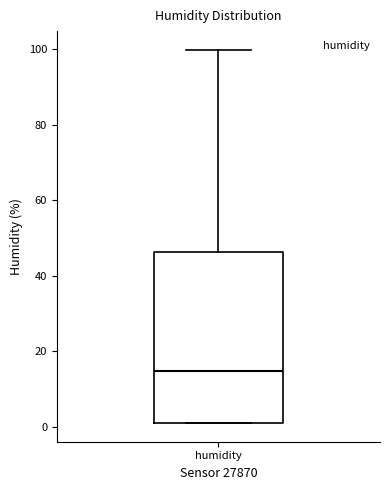

Where does the median line of the box for humidity sit on the y-axis? The values are not printed on the chart, so give them approximately, as read against the axis.

14